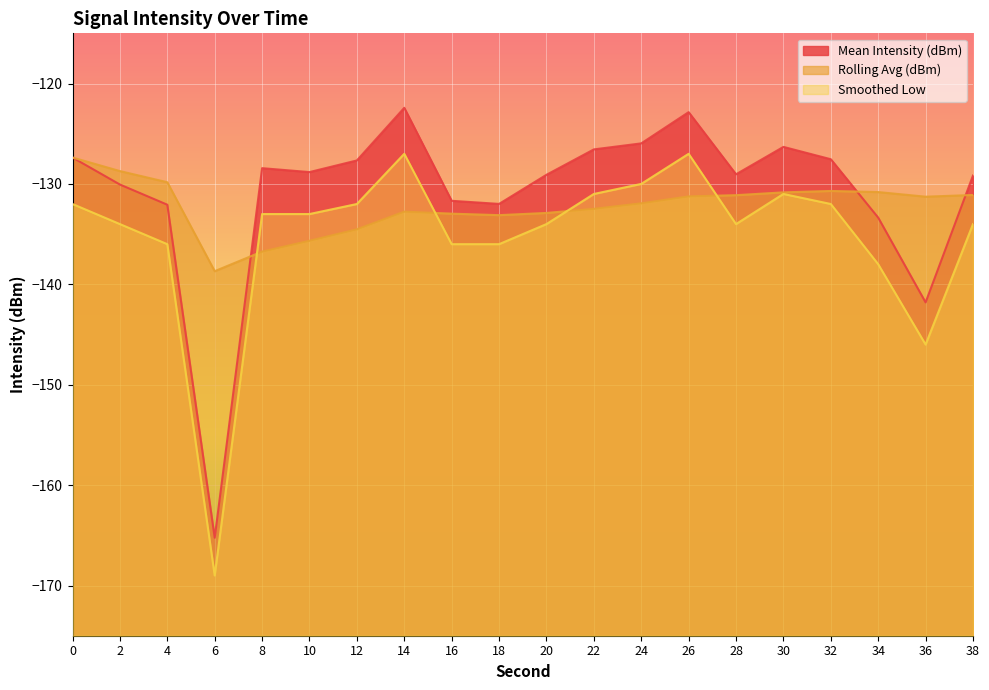

The value of Mean Intensity (dBm) at 30 is -126.3. True or false?

True